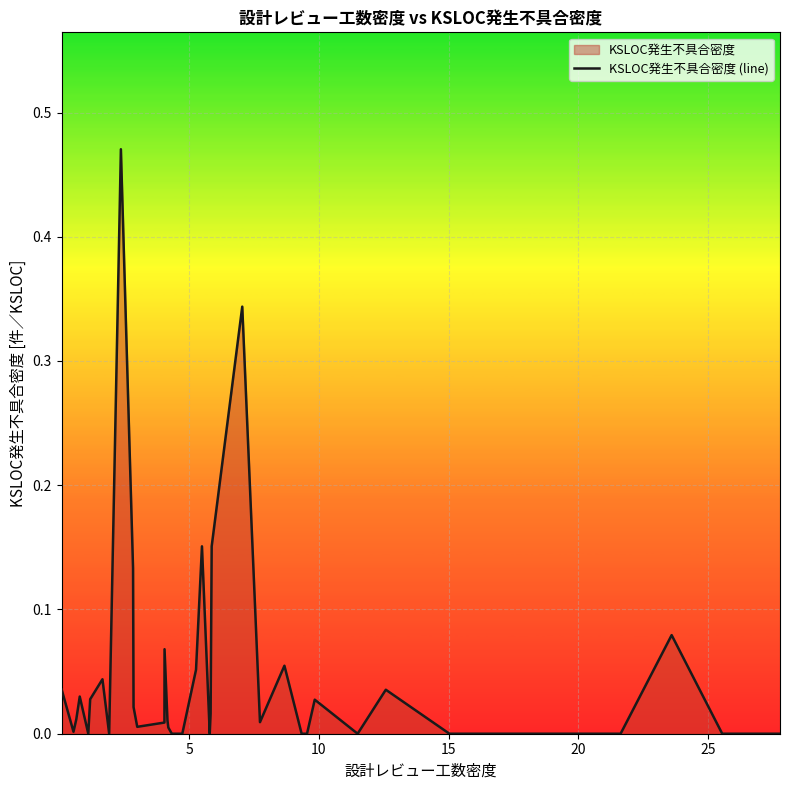

How many lines are shown in the chart?

1